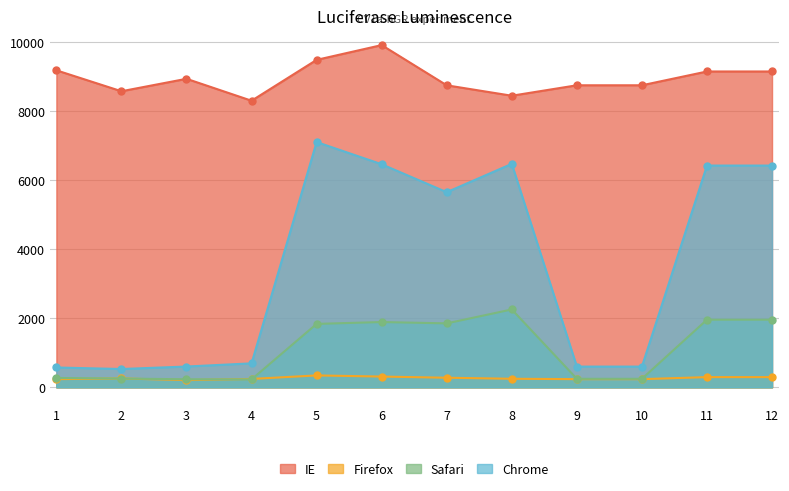

True or false: IE has a value of 8310 at 4.

True